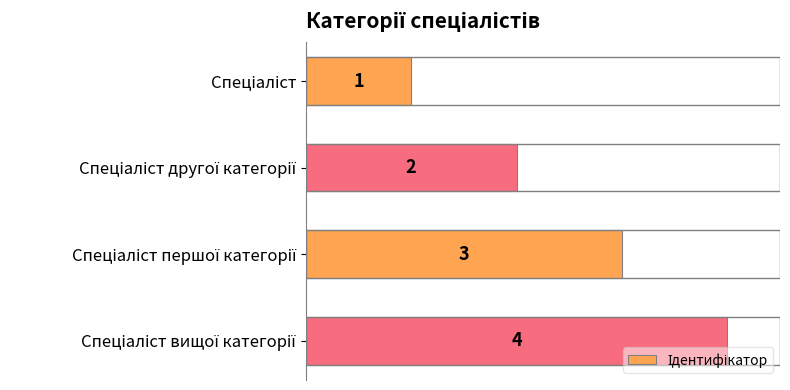

What is the difference between the maximum and minimum values?

3